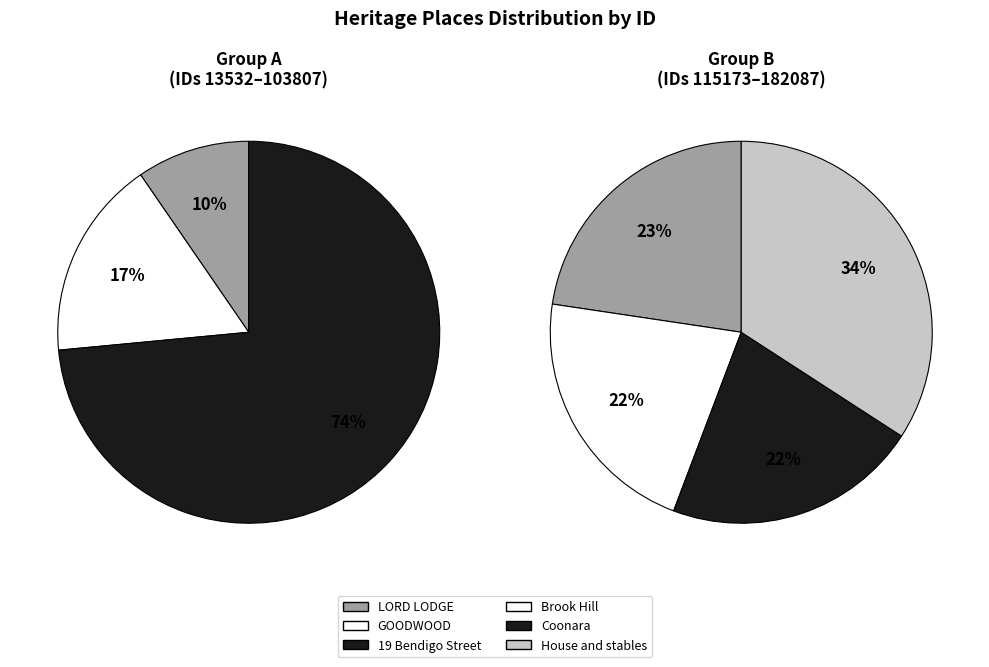

Is the sum of GOODWOOD and Coonara greater than half?

No